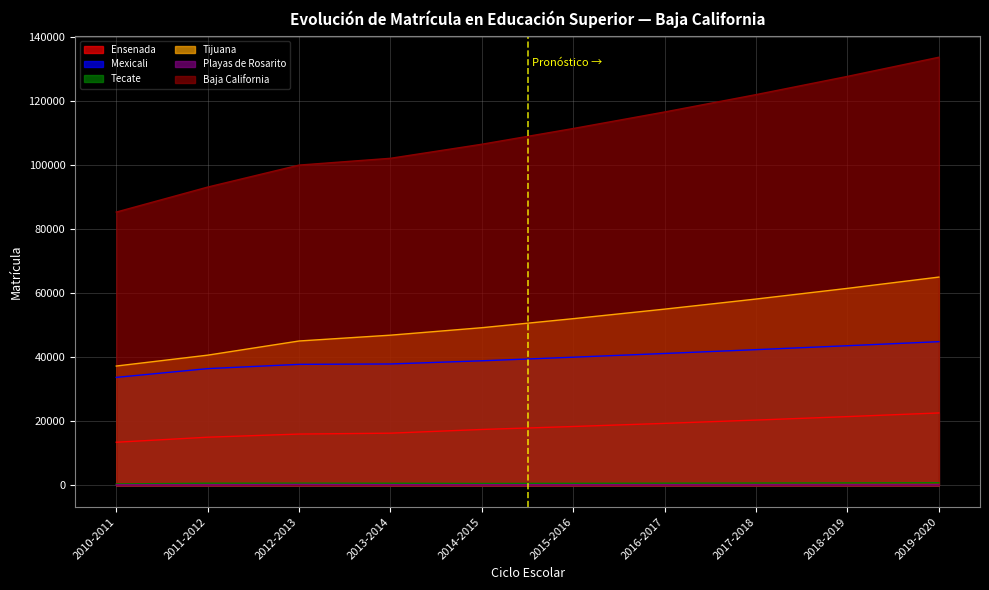

What is the average value of the Mexicali series?

39729.3